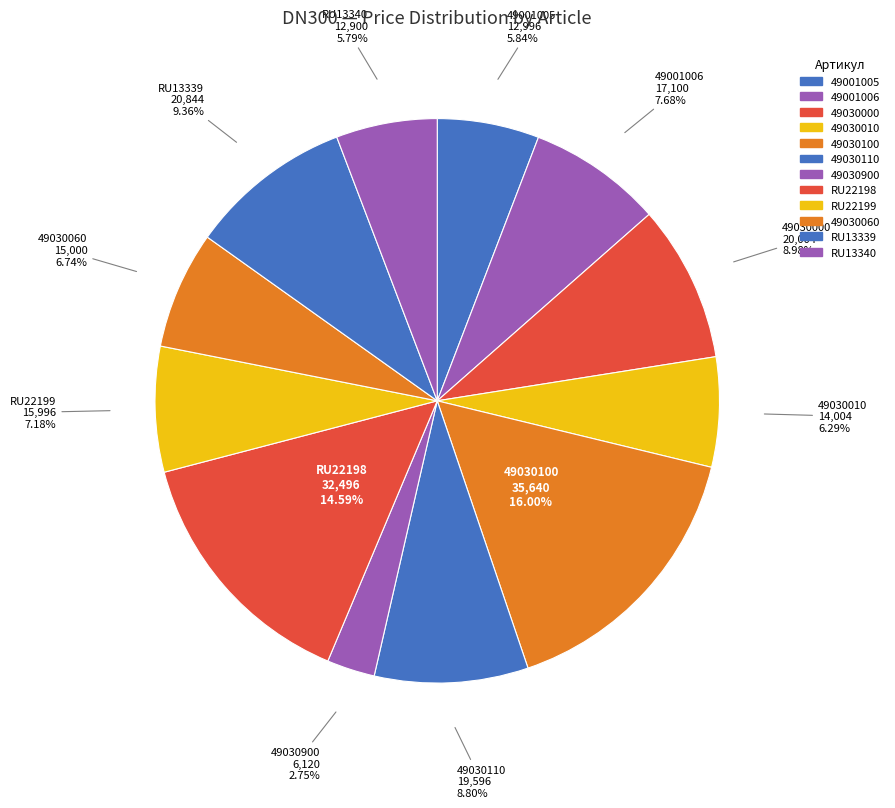

Count the number of slices in the pie.

12